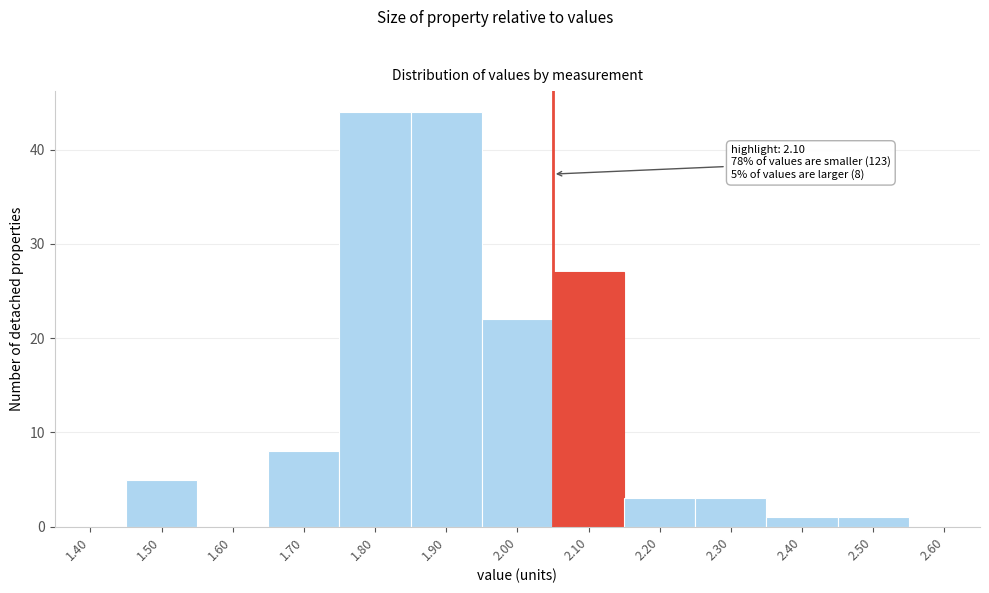

Reading left to right, transcribe all the data shown in this chart.

1.40=0	1.50=5	1.60=0	1.70=8	1.80=44	1.90=44	2.00=22	2.10=27	2.20=3	2.30=3	2.40=1	2.50=1	2.60=0